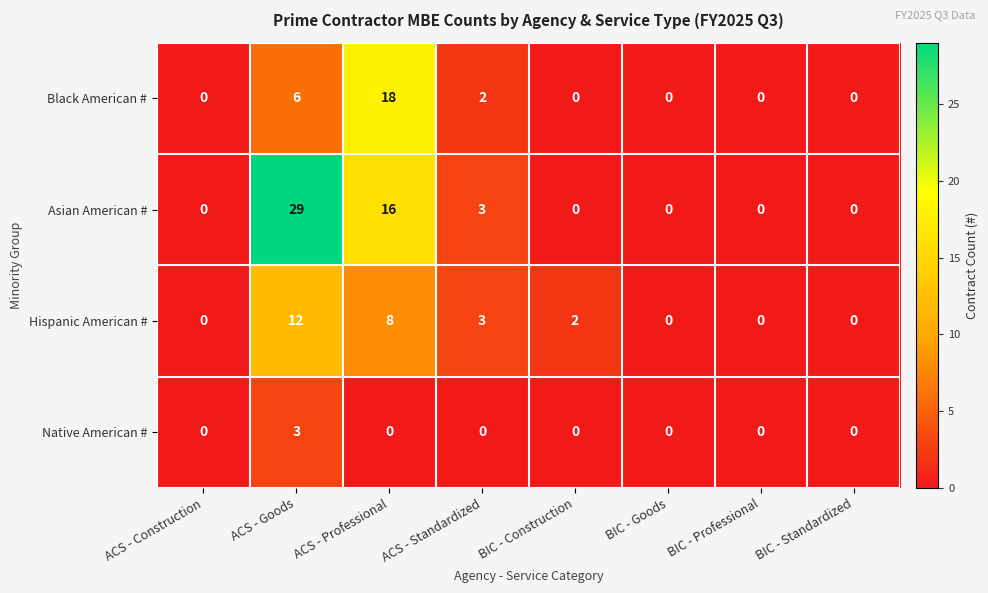

At which category is the sum across all series the highest?

ACS - Goods